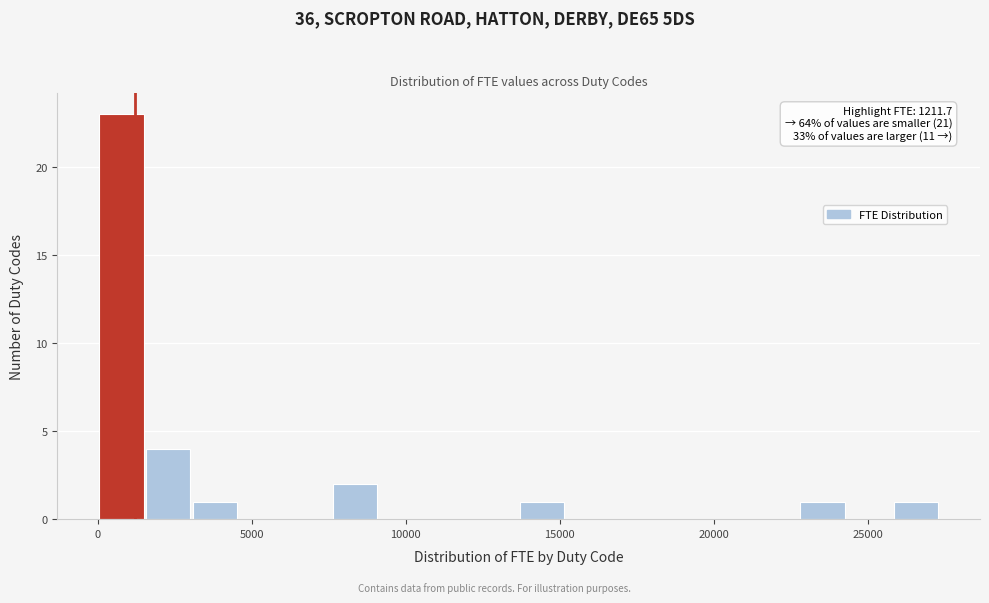

Read against the x-axis, roughly where is the centre of the tallest bar?

1000